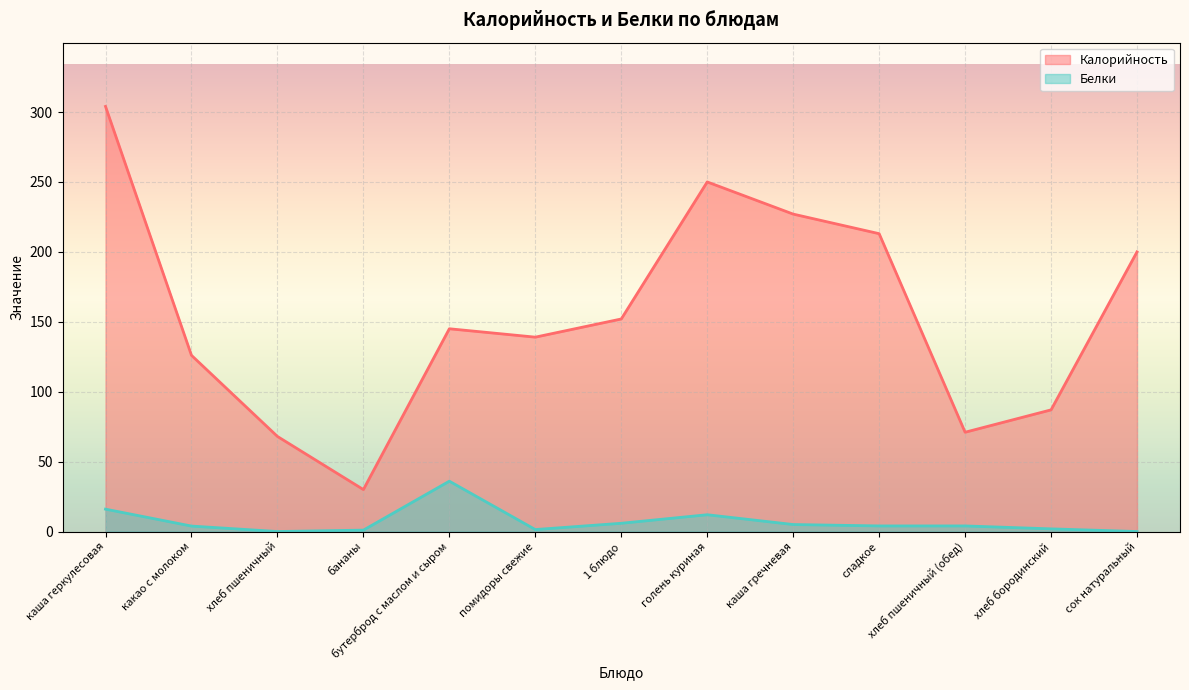

At which category does Белки reach its first local valley?

хлеб пшеничный